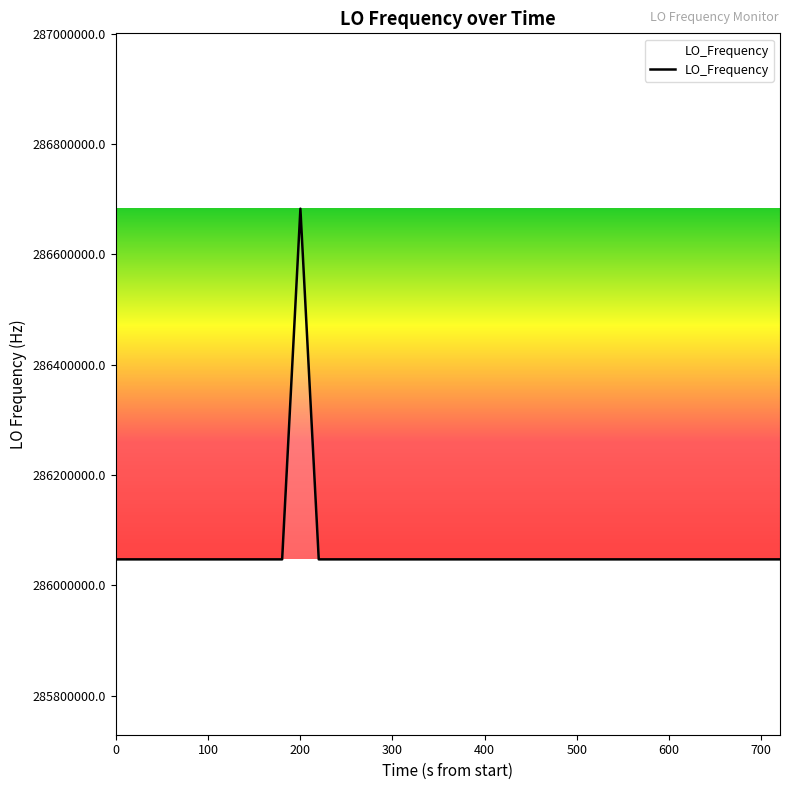

What is the difference between the maximum and minimum values?

635705.3